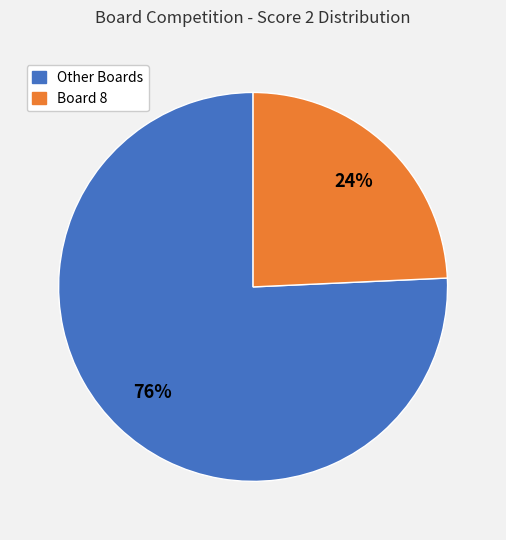

Count the number of slices in the pie.

2